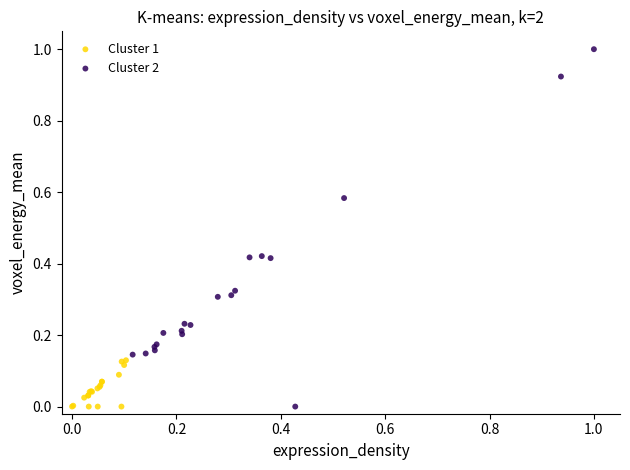

Which series has the largest Y range (max minus min)?

Cluster 2